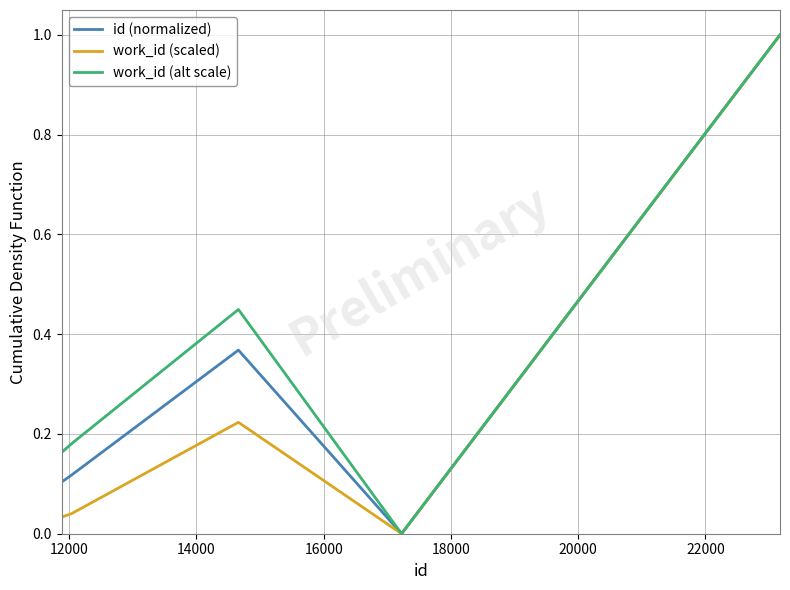

Count the id (normalized) values in the range 0 to 1.

5